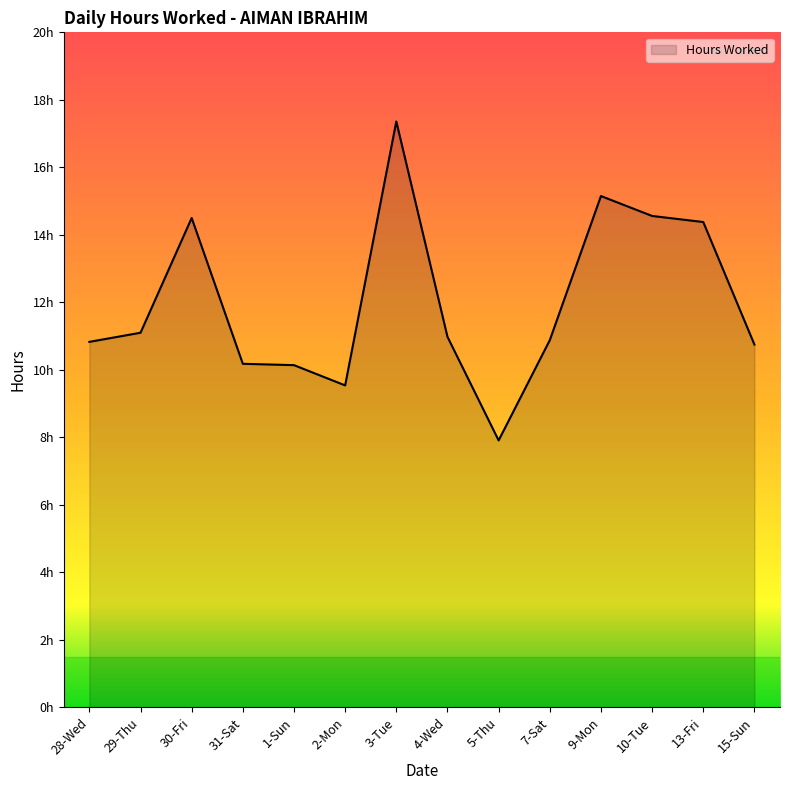

Does the chart have visible grid lines?

No